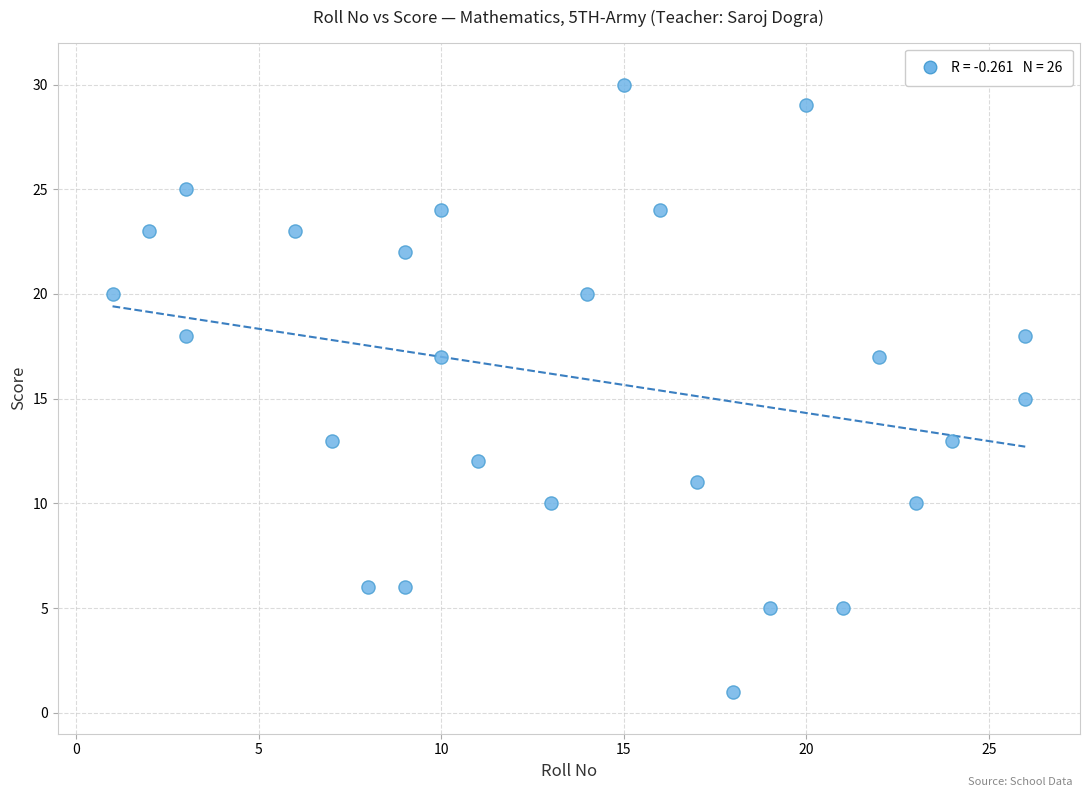

What is the range of X values (max minus min)?

25